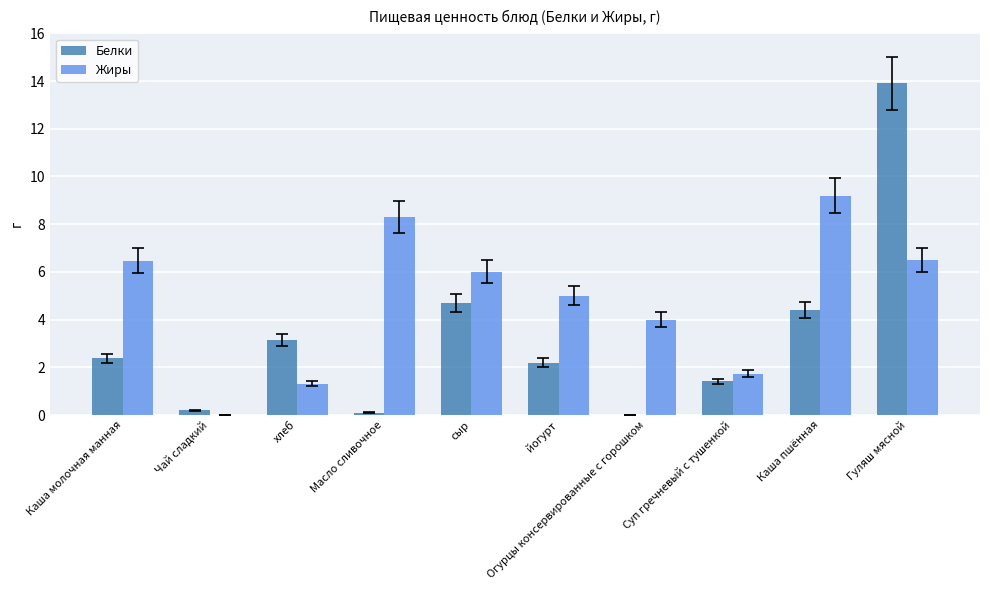

Is the value of Жиры at Масло сливочное greater than the value of Белки at Суп гречневый с тушенкой?

Yes